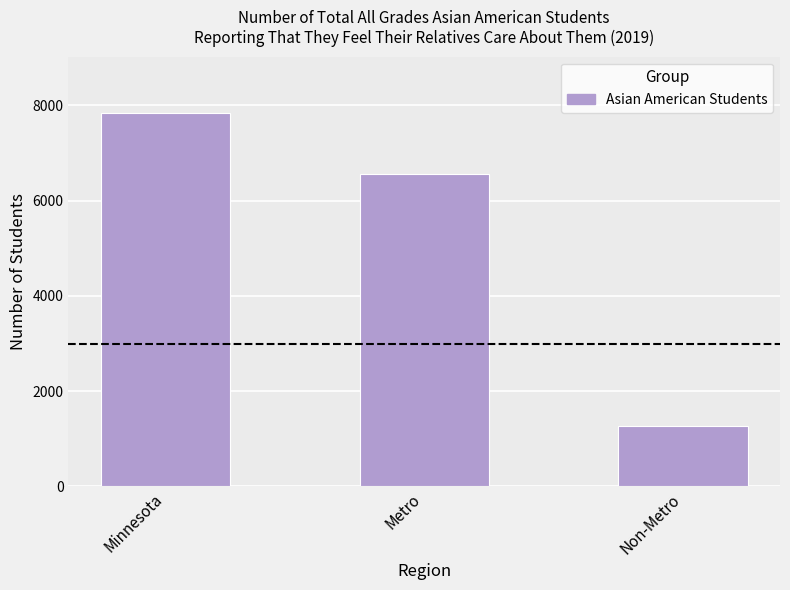

Count the values in the range 1279 to 7842.

3